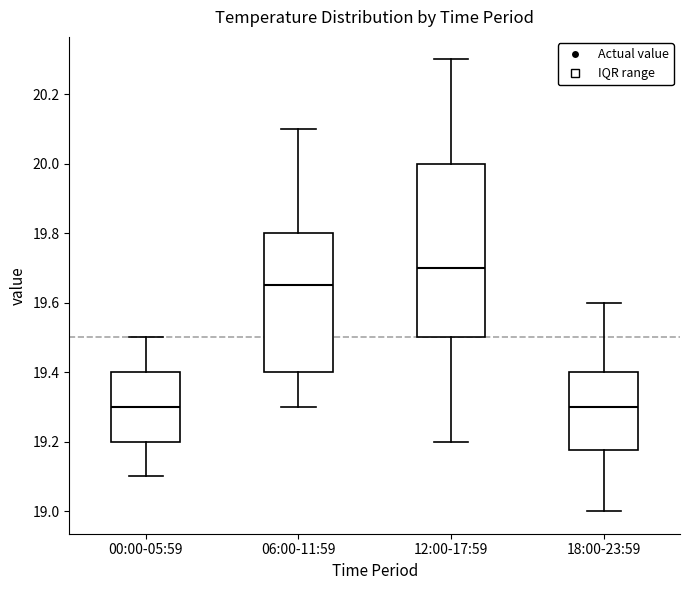

Reading left to right, transcribe this box plot: for each box, give where its median line is, the range the box spans, and where its two whiskers end, as read against the y-axis. The values are not printed on the chart, so give them approximately, as read against the axis.

00:00-05:59: median 19.30, box 19.20 to 19.40, whiskers 19.10 to 19.50
06:00-11:59: median 19.66, box 19.40 to 19.80, whiskers 19.30 to 20.10
12:00-17:59: median 19.70, box 19.50 to 20.00, whiskers 19.20 to 20.30
18:00-23:59: median 19.30, box 19.18 to 19.40, whiskers 19.00 to 19.60